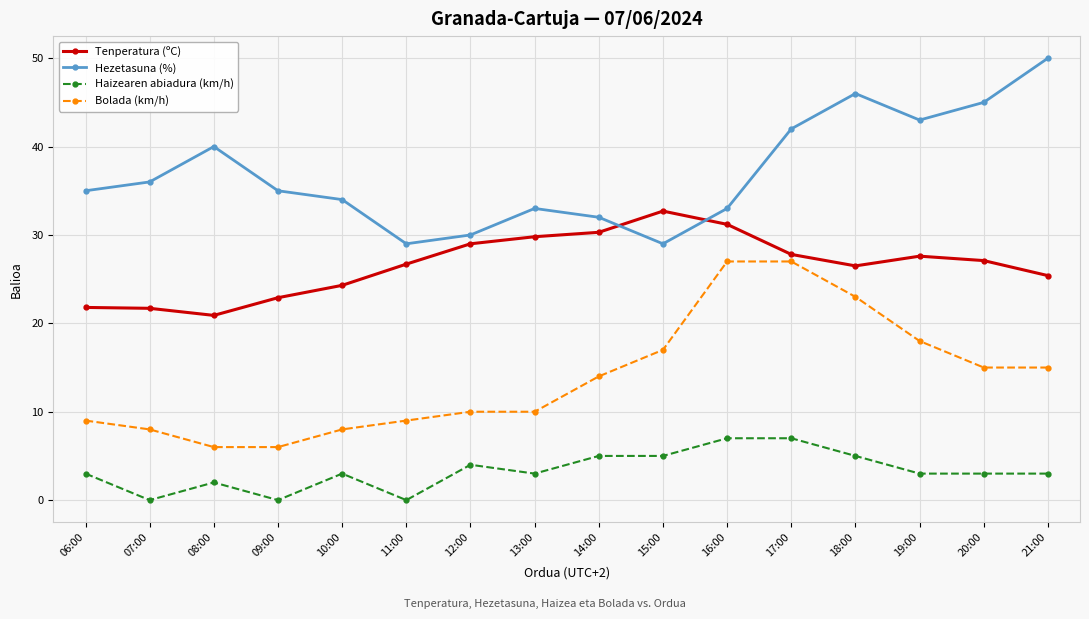

Rank the series by their maximum value, from highest to lowest.

Hezetasuna (%), Tenperatura (ºC), Bolada (km/h), Haizearen abiadura (km/h)